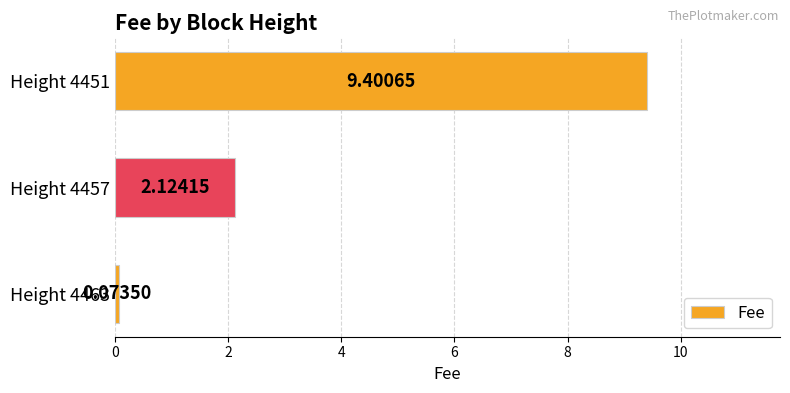

Which has a higher value, Height 4457 or Height 4463?

Height 4457